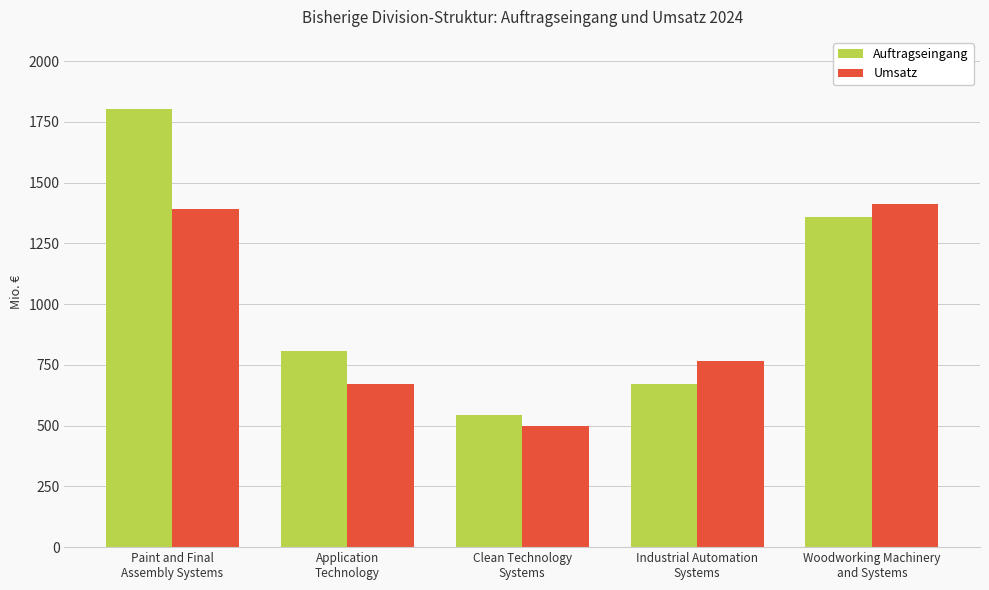

What is the value of the Umsatz bar at the 5th from the left?

1413.5